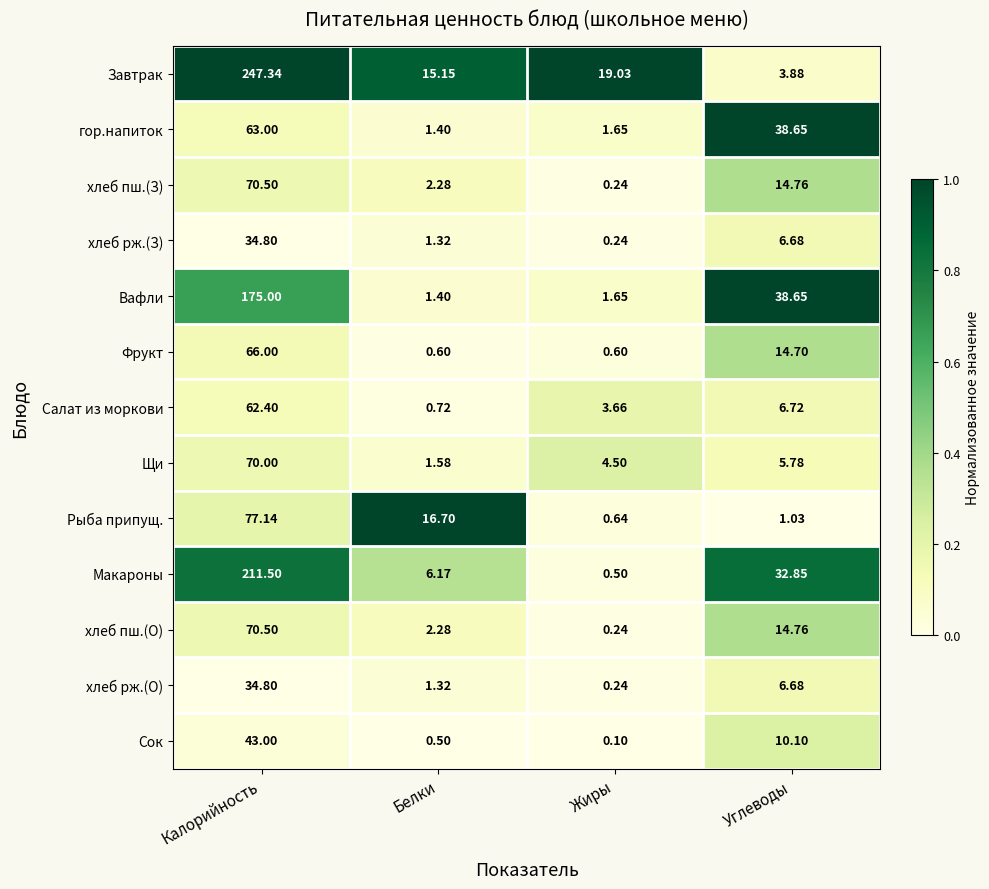

Which category has the highest value in the Завтрак series?

Калорийность